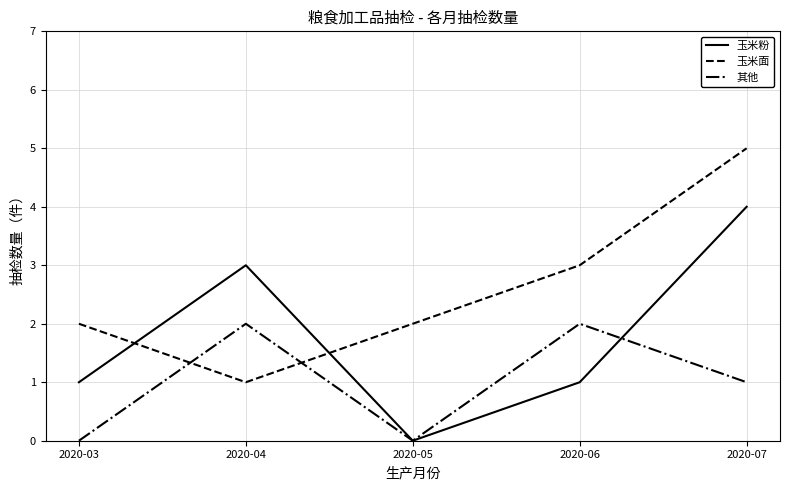

True or false: 其他 and 玉米面 cross at least once.

True